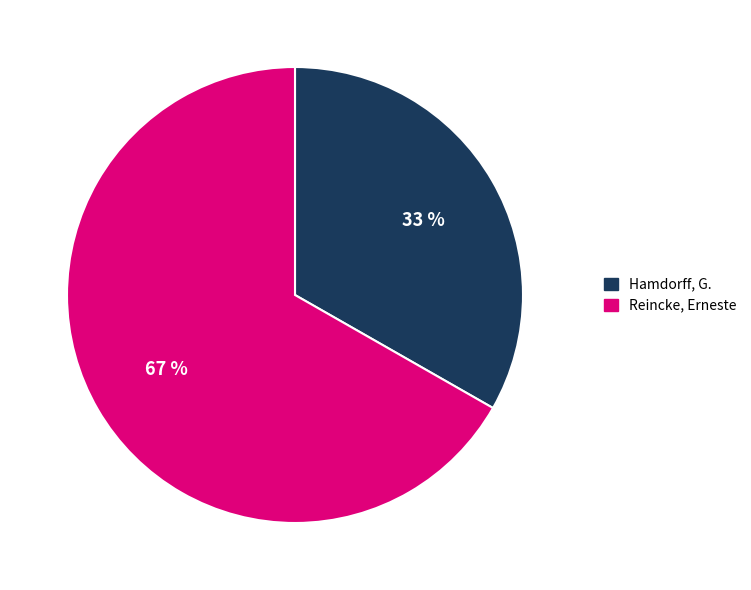

To the nearest percent, what is the average slice percentage?

50%